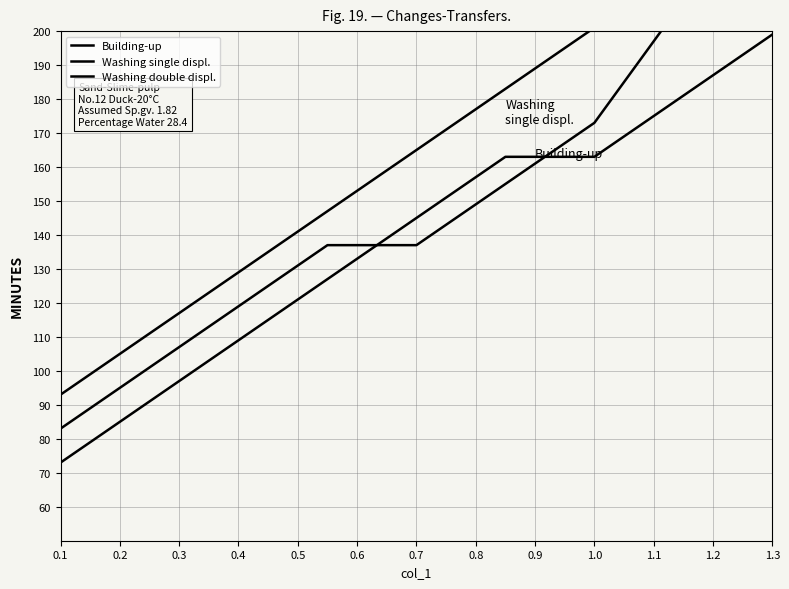

Is the value of Washing single displ. at 0.7 greater than the value of Washing double displ. at 0.4?

Yes